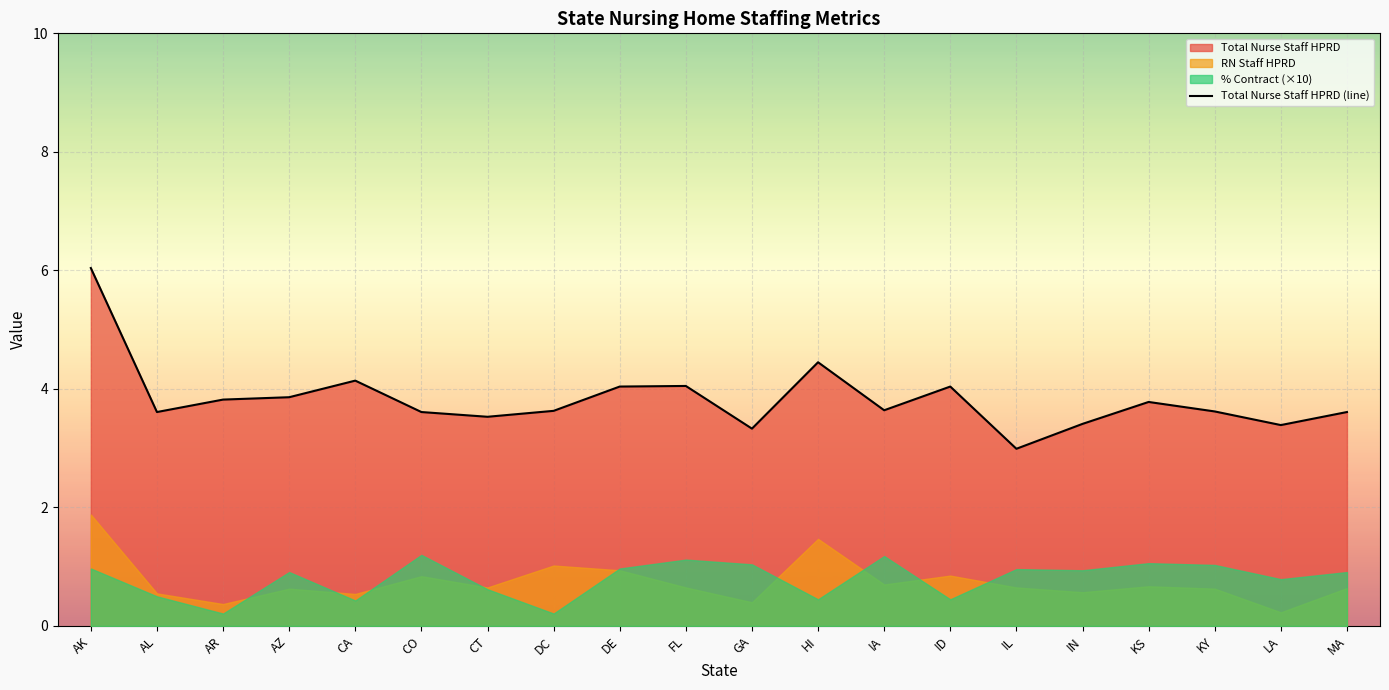

What is the label of the 20th point from the right?

AK